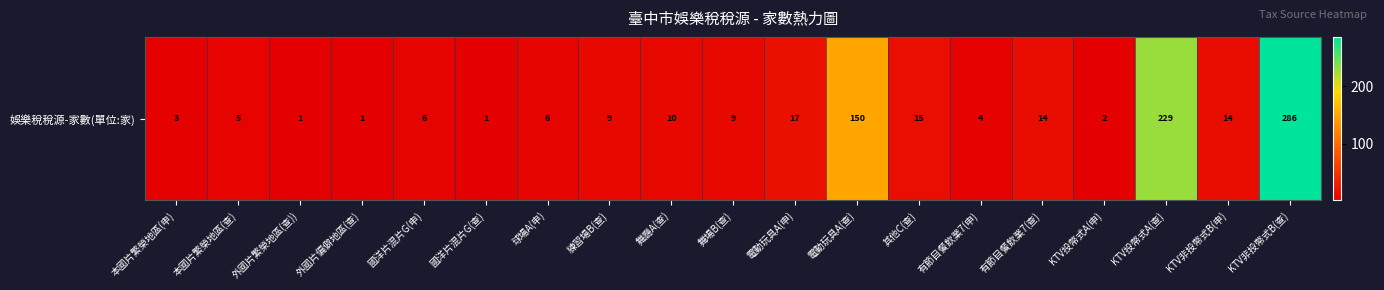

How many values exceed 9?

8